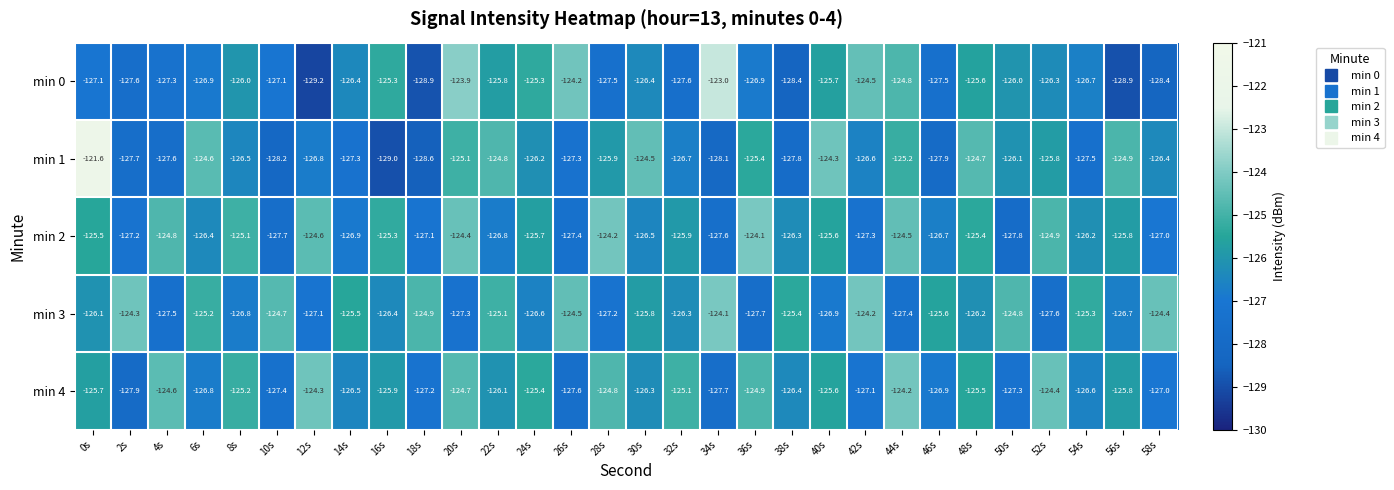

How many data points in min 3 are less than -125?

22